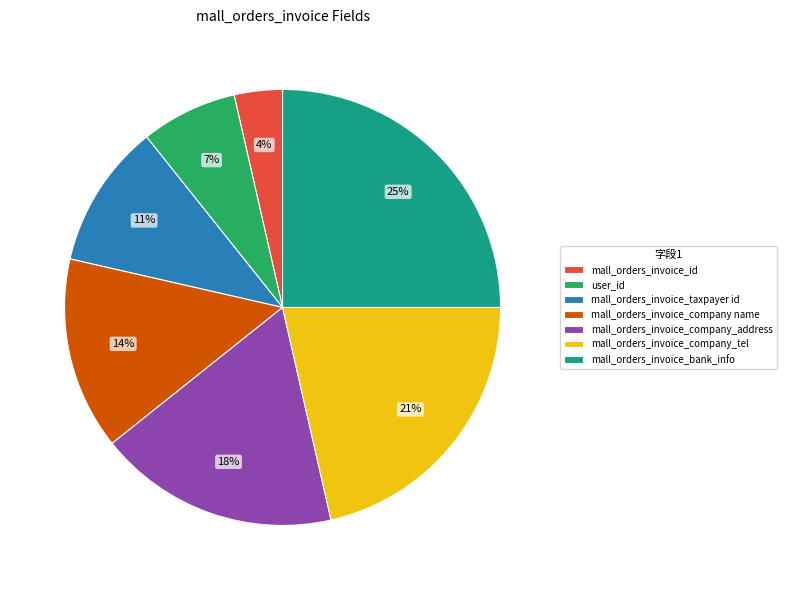

Is there a majority slice in this chart?

No